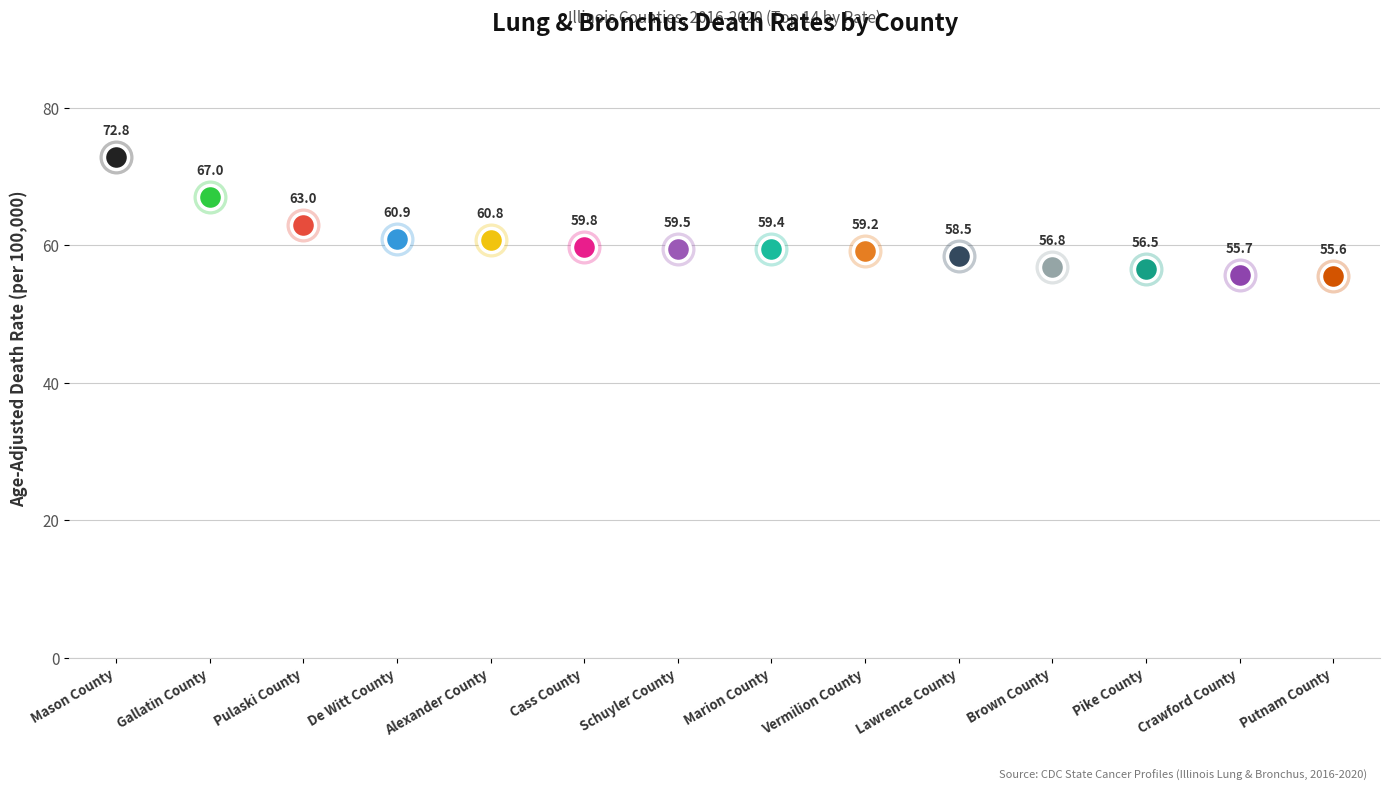

Which has a higher value, Pulaski County or Lawrence County?

Pulaski County